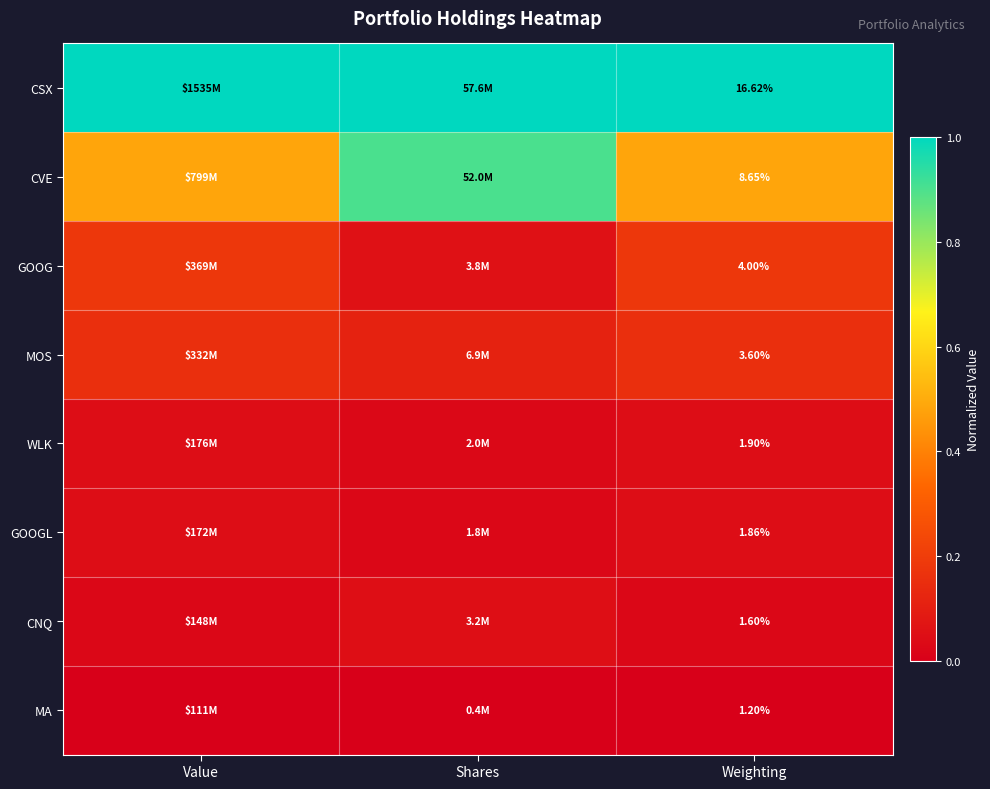

At which category is the sum across all series the highest?

Shares